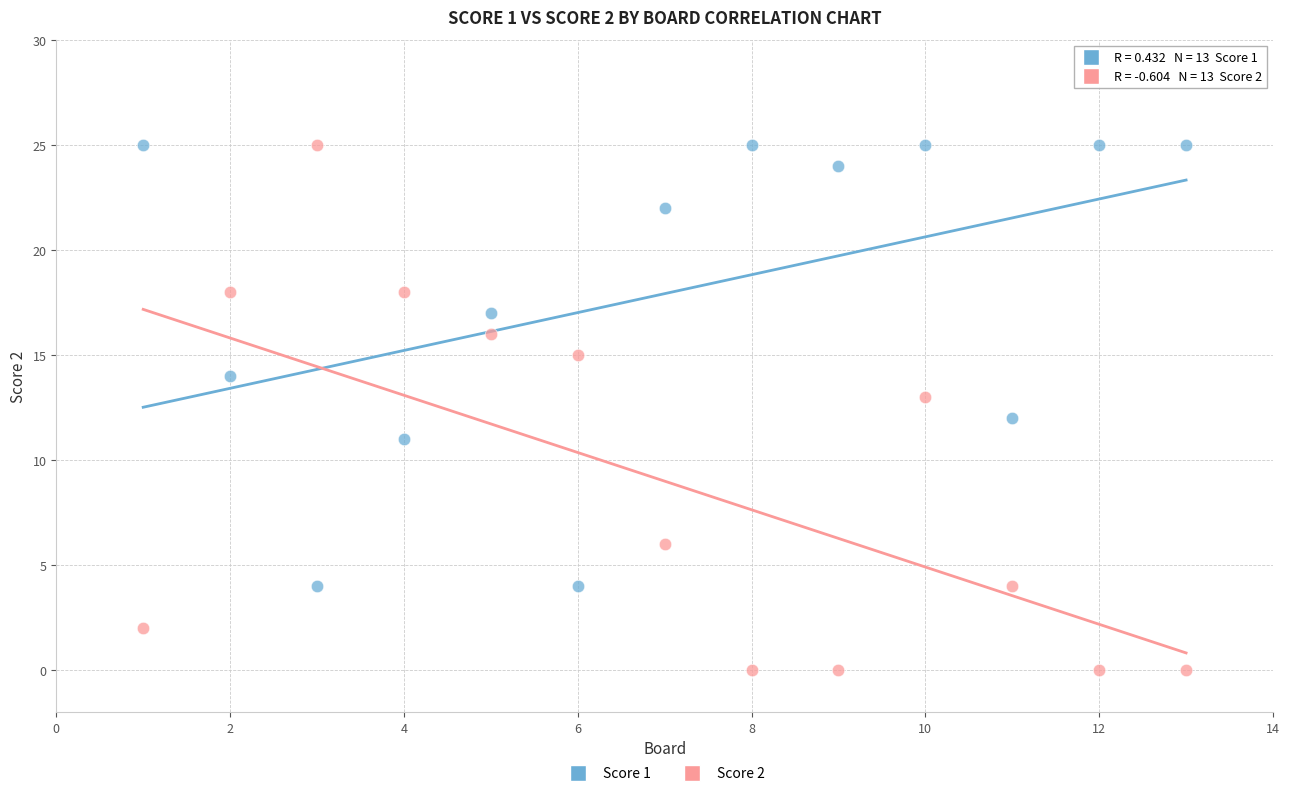

Which series contains the lowest Y value?

Score 2